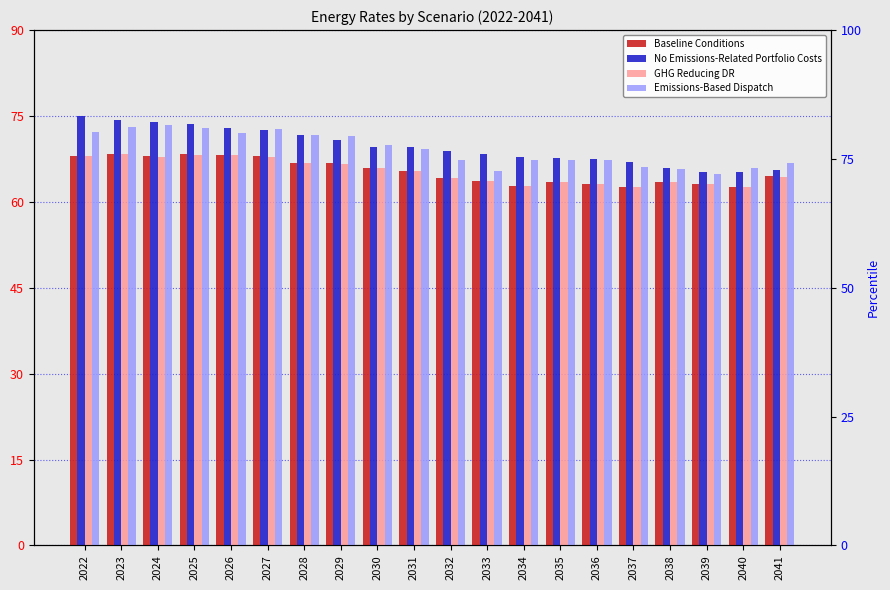

Between 2029 and 2030, which series saw the biggest shift?

Emissions-Based Dispatch